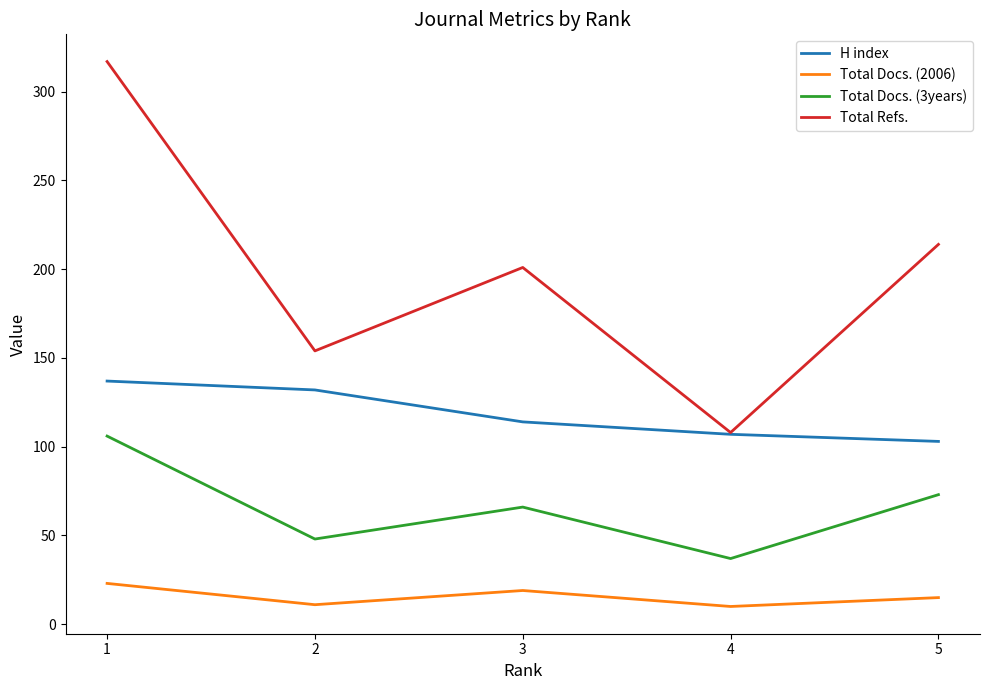

What is the minimum value shown in the chart?

10